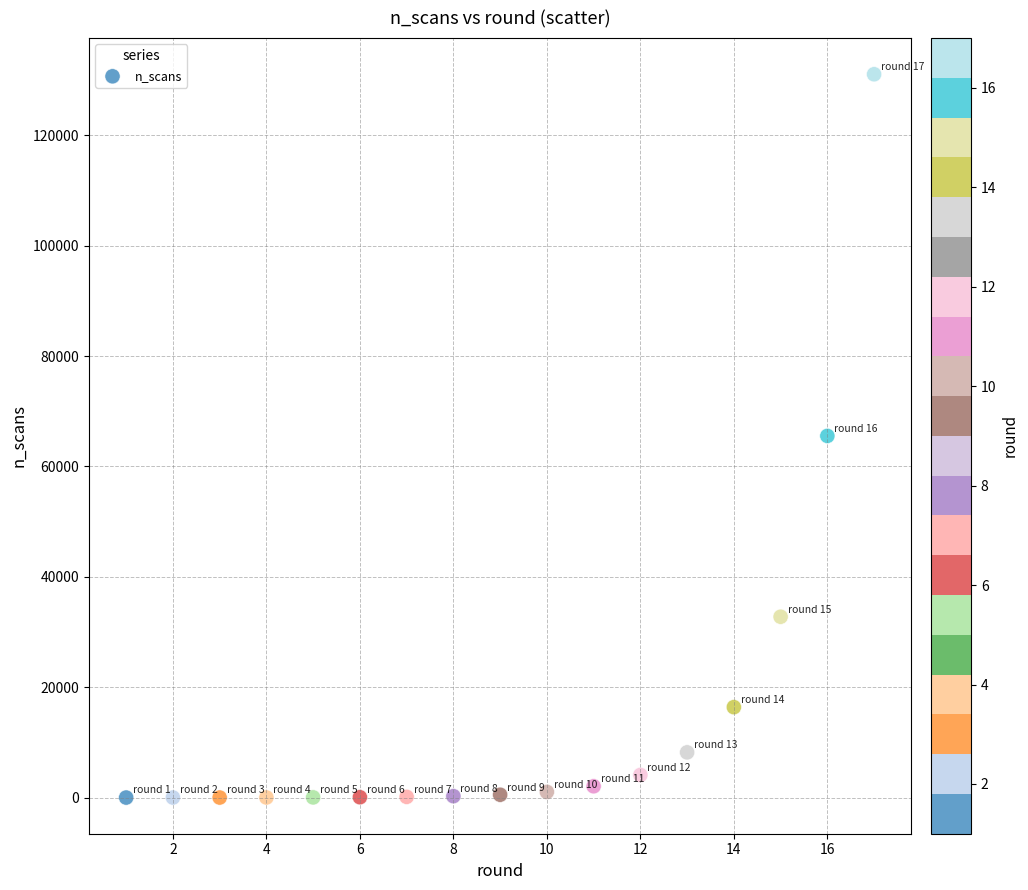

What is the range of X values (max minus min)?

16